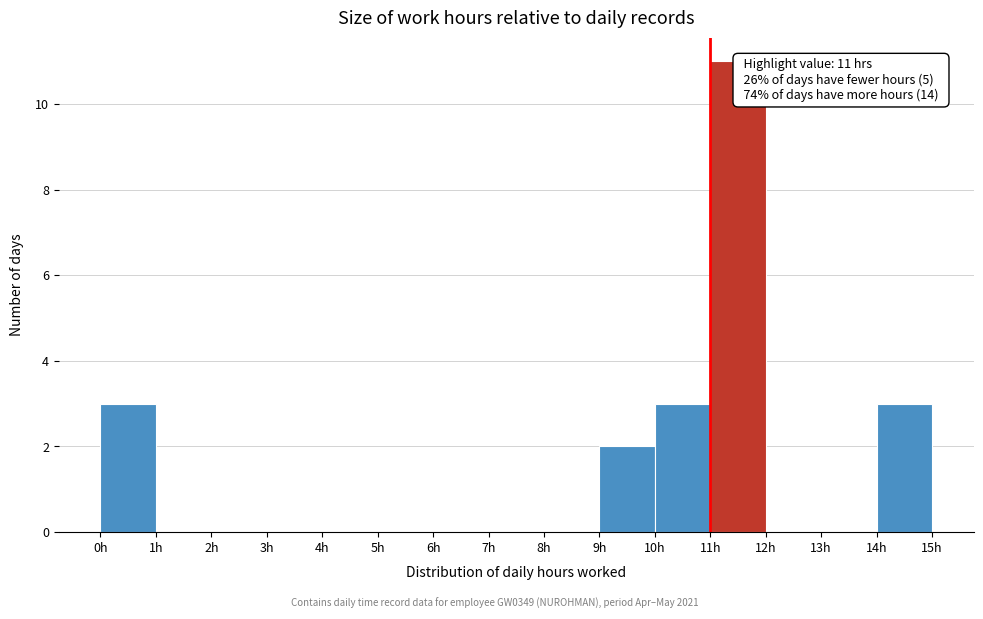

Which range on the x-axis has the tallest bar?

11 to 12